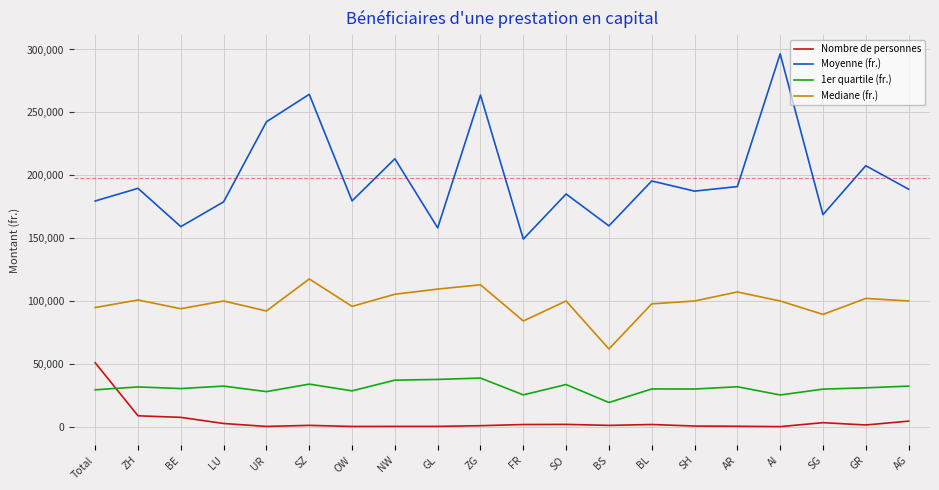

True or false: Mediane (fr.) has a value of 105359.5 at NW.

True